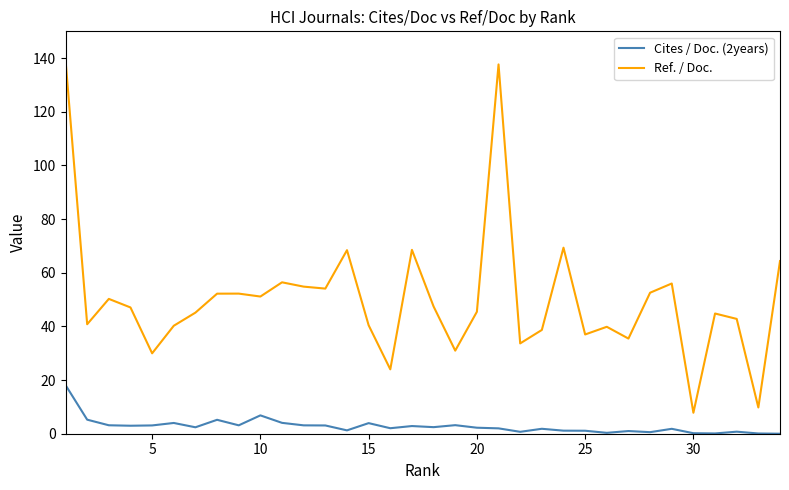

List the series in order of their peak value, lowest first.

Cites / Doc. (2years), Ref. / Doc.